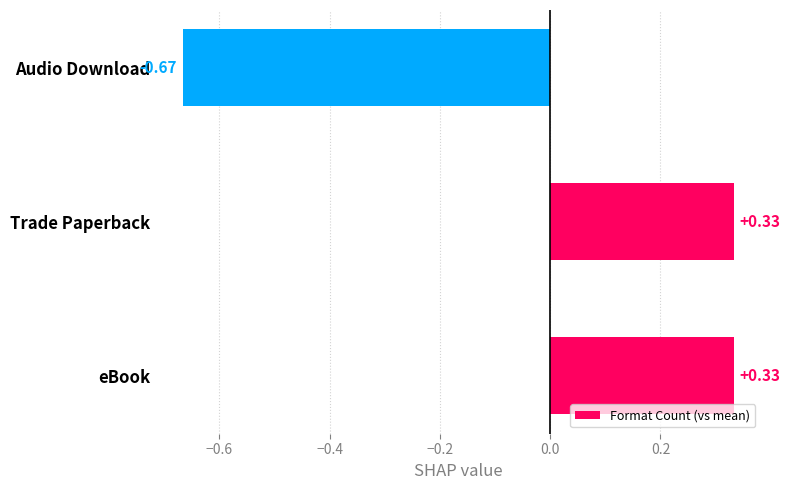

How many values are above zero?

2